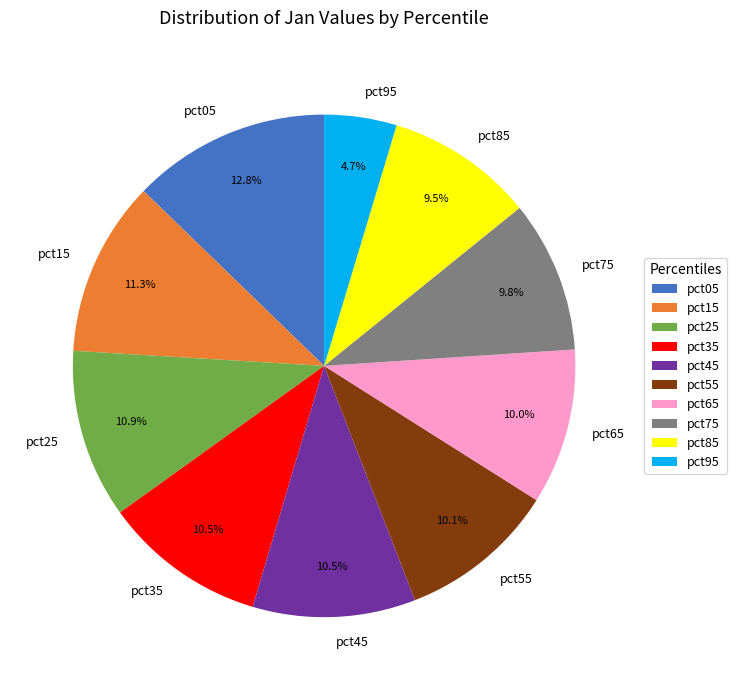

True or false: pct05 accounts for 13% of the total.

True